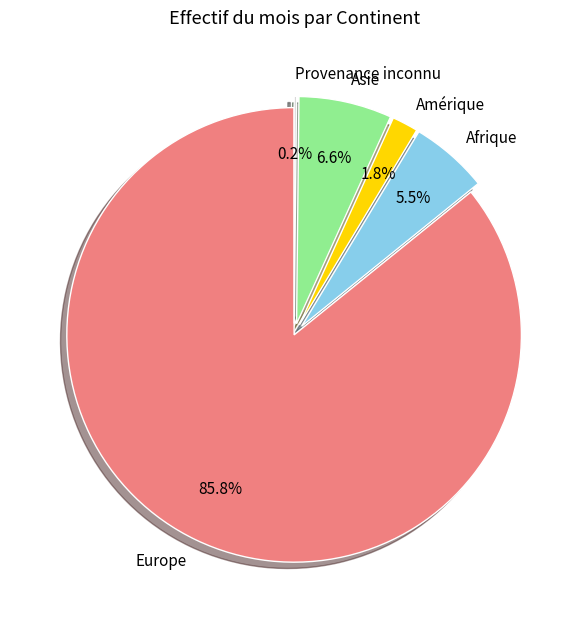

To the nearest percent, what is the difference between the Afrique and Asie slice percentages?

1%